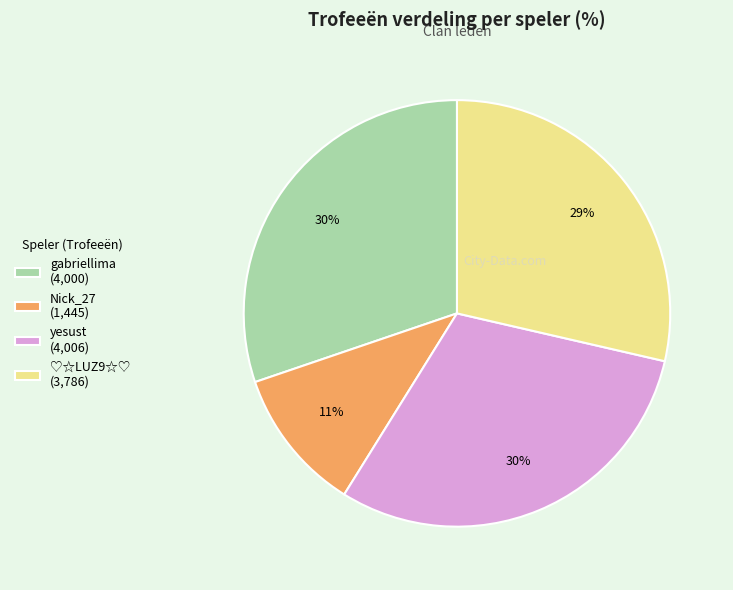

Is there a majority slice in this chart?

No